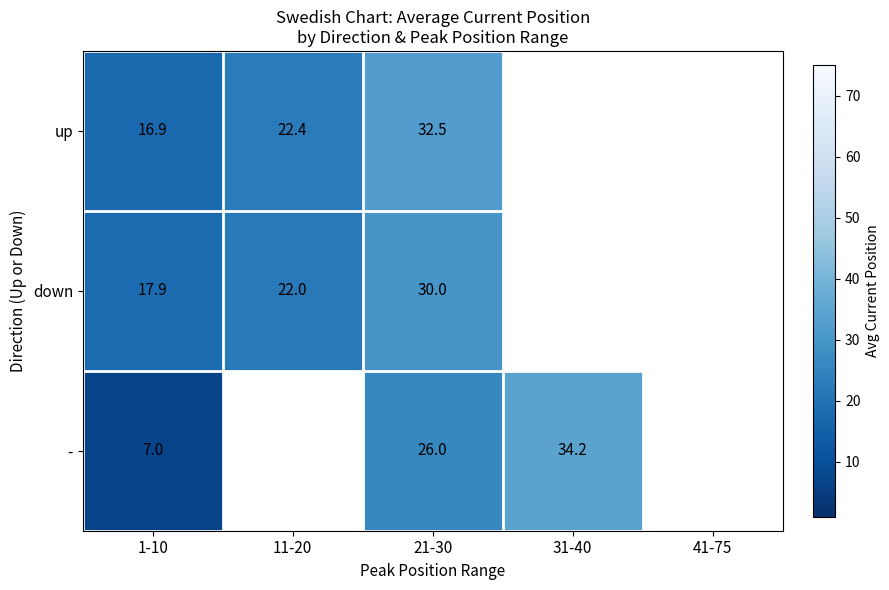

Rank the series at 21-30 from lowest to highest value.

-, down, up